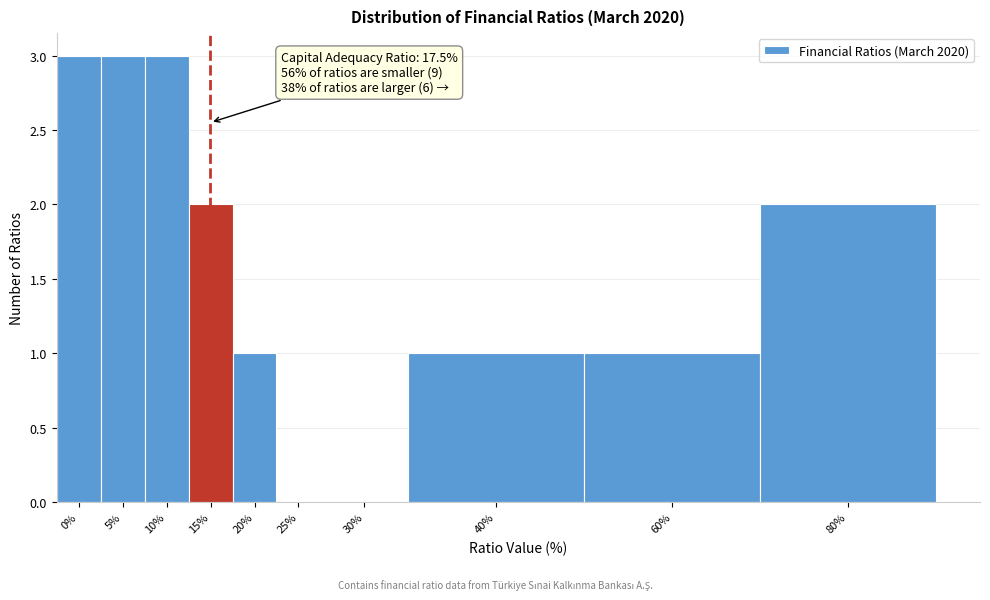

Reading left to right, list all the values displayed in this chart.

0%=3	5%=3	10%=3	15%=2	20%=1	25%=0	30%=0	40%=1	60%=1	80%=2